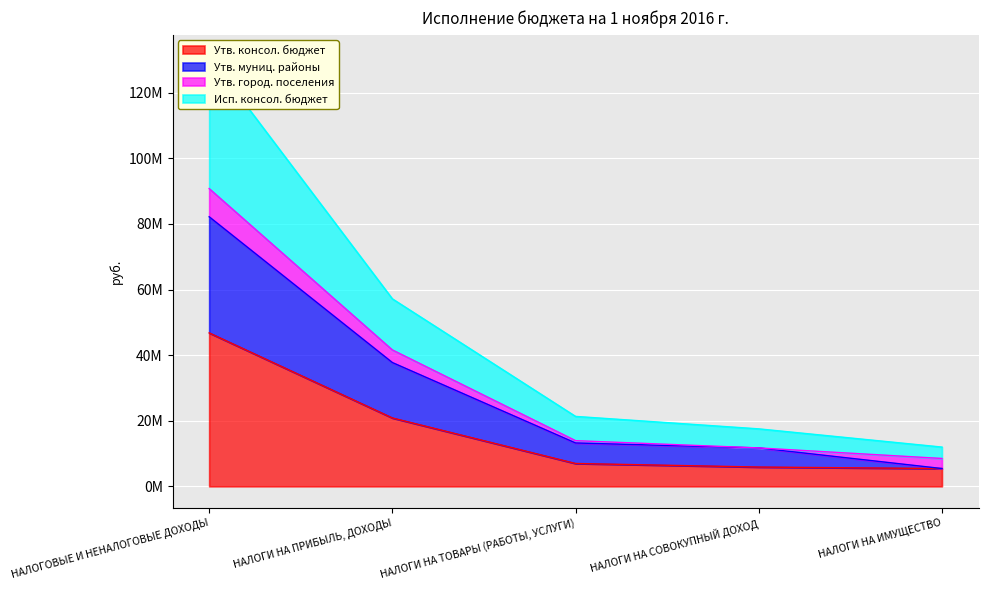

What is the sum of all Утв. консол. бюджет values?

85884330.0